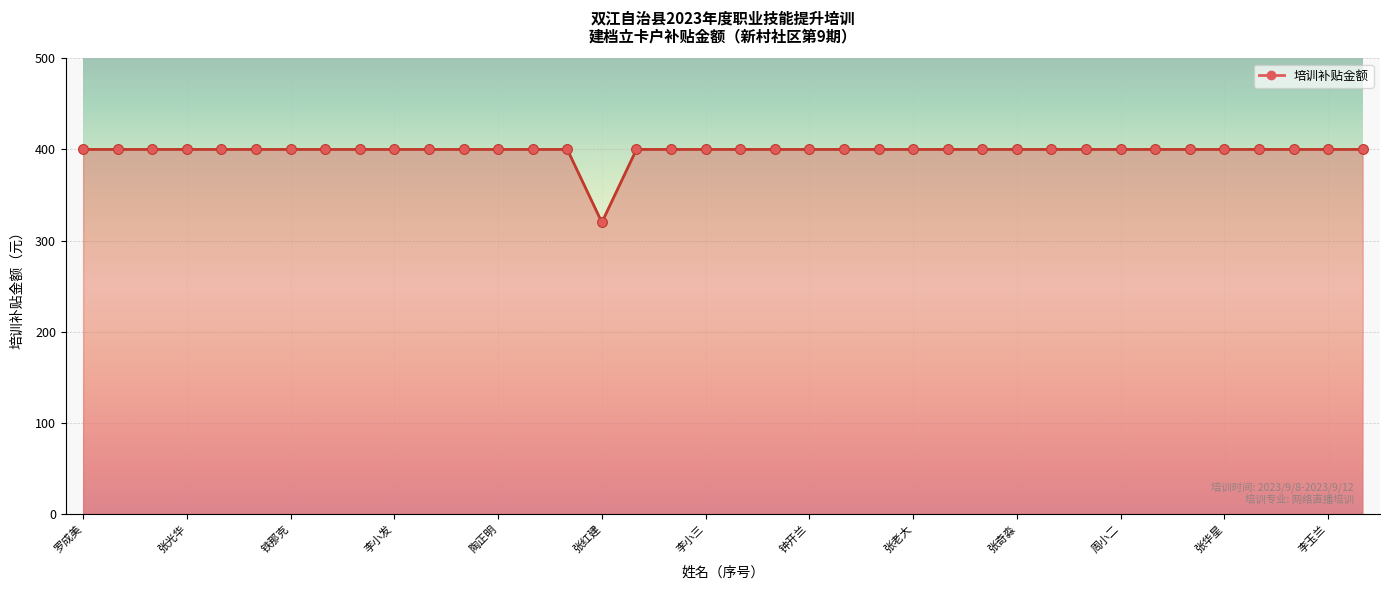

What is the difference between the maximum and minimum values?

80